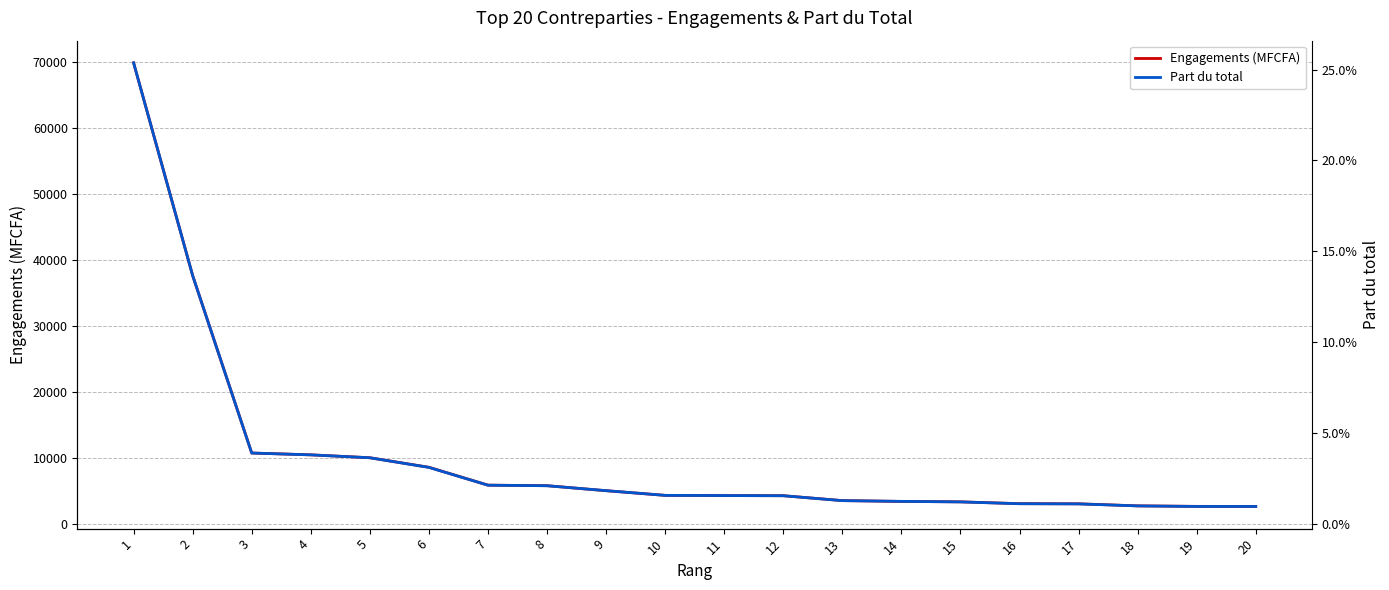

The Part du total series shows 0.0 at 16. True or false?

True